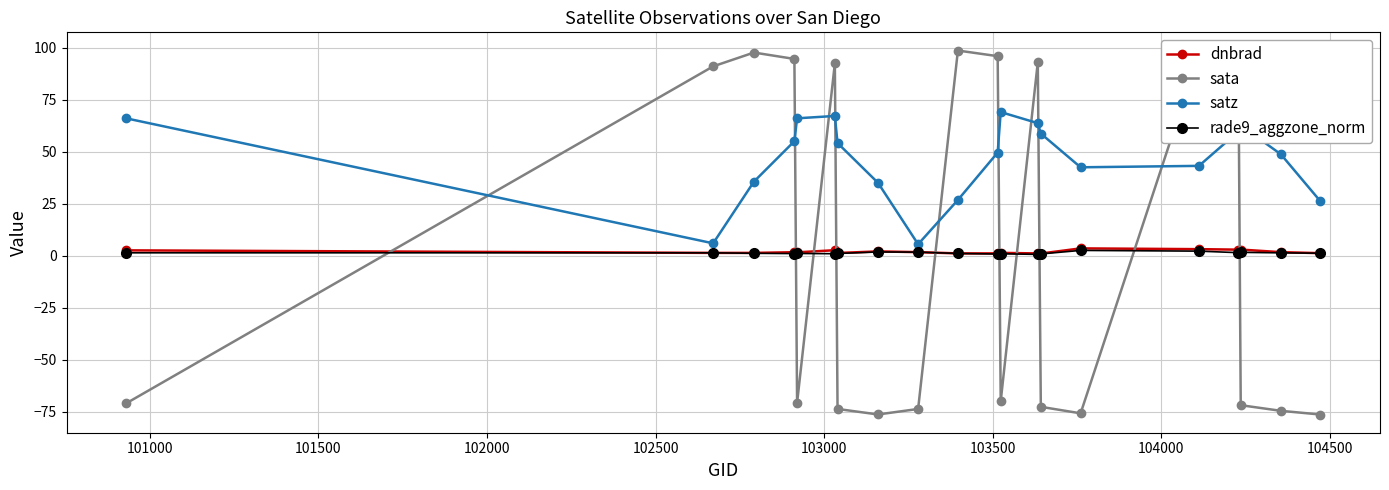

Count the number of categories in the chart.

20